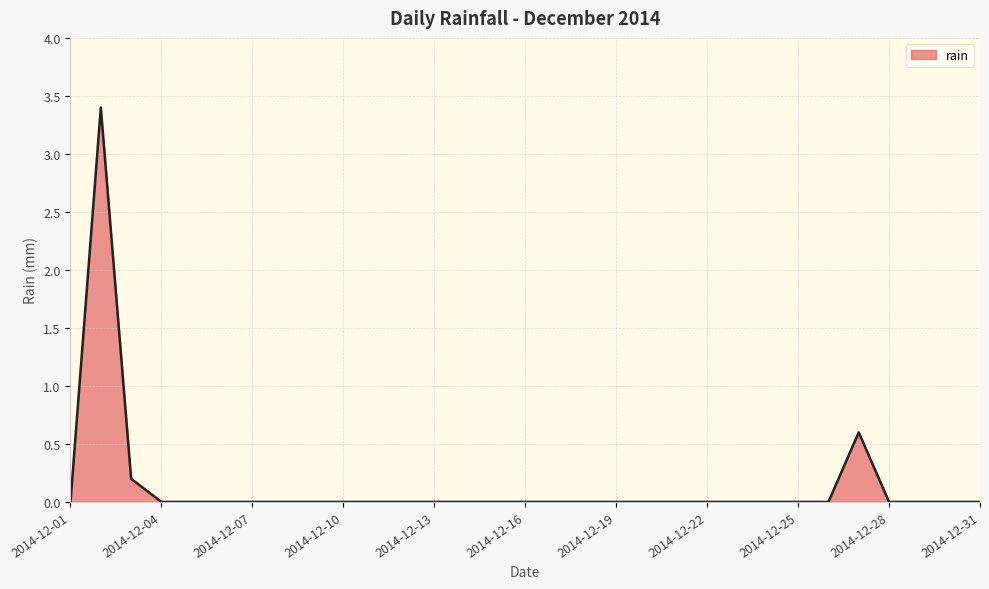

What is the average value?

0.1